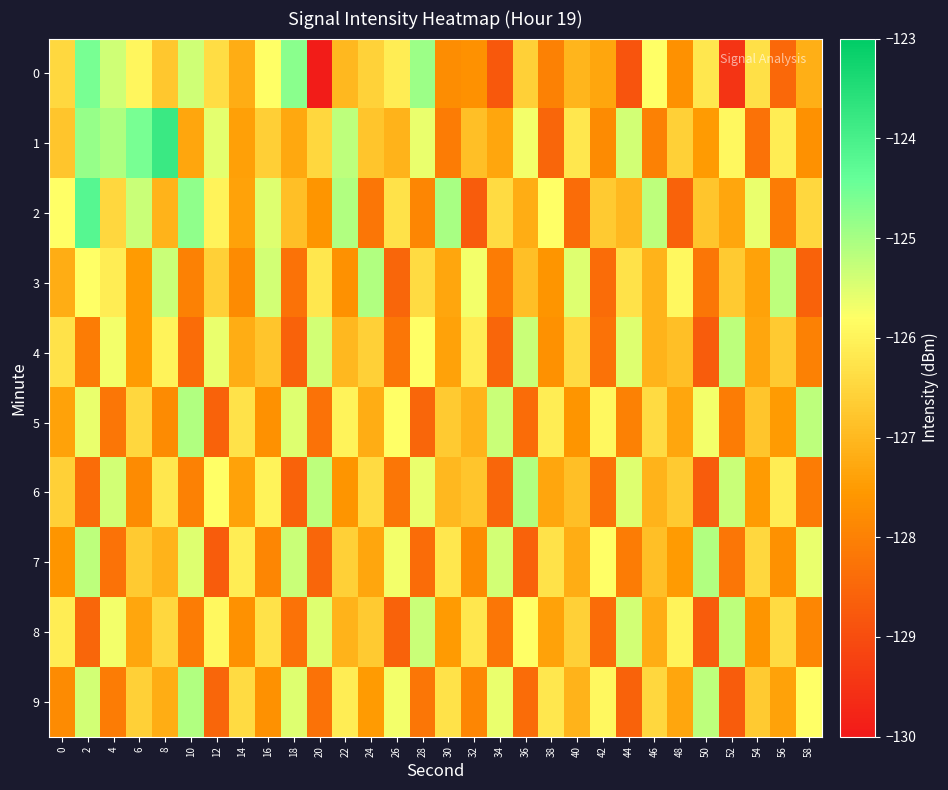

Reading left to right, transcribe all the data shown in this chart.

0: 0=-126.5	2=-124.6	4=-125.4	6=-125.9	8=-126.7	10=-125.4	12=-126.4	14=-127.2	16=-125.8	18=-124.7	20=-129.9	22=-127.0	24=-126.6	26=-126.1	28=-124.9	30=-127.8	32=-127.7	34=-128.8	36=-126.6	38=-128.0	40=-127.1	42=-127.3	44=-128.9	46=-125.8	48=-127.7	50=-126.2	52=-129.5	54=-126.3	56=-128.5	58=-127.2
1: 0=-126.8	2=-124.9	4=-125.1	6=-124.6	8=-123.8	10=-127.3	12=-125.6	14=-127.4	16=-126.6	18=-127.3	20=-126.5	22=-125.2	24=-126.8	26=-127.1	28=-125.6	30=-128.1	32=-126.9	34=-127.3	36=-125.7	38=-128.5	40=-126.2	42=-127.8	44=-125.4	46=-128.0	48=-126.6	50=-127.5	52=-125.9	54=-128.3	56=-126.1	58=-127.7
2: 0=-125.8	2=-124.2	4=-126.5	6=-125.3	8=-127.1	10=-124.8	12=-126.0	14=-127.4	16=-125.5	18=-126.9	20=-127.6	22=-125.1	24=-128.2	26=-126.3	28=-127.9	30=-125.0	32=-128.7	34=-126.4	36=-127.2	38=-125.8	40=-128.4	42=-126.7	44=-127.0	46=-125.2	48=-128.6	50=-126.8	52=-127.3	54=-125.6	56=-128.1	58=-126.5
3: 0=-127.2	2=-125.8	4=-126.1	6=-127.5	8=-125.3	10=-128.0	12=-126.6	14=-127.8	16=-125.4	18=-128.3	20=-126.2	22=-127.7	24=-125.1	26=-128.5	28=-126.4	30=-127.3	32=-125.7	34=-128.1	36=-126.9	38=-127.6	40=-125.5	42=-128.4	44=-126.3	46=-127.1	48=-125.9	50=-128.2	52=-126.7	54=-127.4	56=-125.2	58=-128.6
4: 0=-126.3	2=-128.1	4=-125.7	6=-127.5	8=-126.0	10=-128.4	12=-125.6	14=-127.2	16=-126.8	18=-128.6	20=-125.4	22=-127.0	24=-126.6	26=-128.2	28=-125.8	30=-127.4	32=-126.1	34=-128.5	36=-125.3	38=-127.7	40=-126.4	42=-128.3	44=-125.5	46=-127.1	48=-126.9	50=-128.7	52=-125.2	54=-127.3	56=-126.7	58=-128.0
5: 0=-127.4	2=-125.6	4=-128.2	6=-126.5	8=-127.8	10=-125.1	12=-128.6	14=-126.3	16=-127.7	18=-125.5	20=-128.3	22=-126.0	24=-127.2	26=-125.8	28=-128.5	30=-126.7	32=-127.1	34=-125.3	36=-128.4	38=-126.1	40=-127.6	42=-125.9	44=-128.0	46=-126.4	48=-127.3	50=-125.7	52=-128.1	54=-126.8	56=-127.5	58=-125.2
6: 0=-126.6	2=-128.4	4=-125.4	6=-127.8	8=-126.2	10=-128.0	12=-125.8	14=-127.4	16=-126.0	18=-128.6	20=-125.2	22=-127.6	24=-126.4	26=-128.2	28=-125.6	30=-127.0	32=-126.8	34=-128.5	36=-125.1	38=-127.3	40=-126.9	42=-128.3	44=-125.5	46=-127.1	48=-126.7	50=-128.7	52=-125.3	54=-127.5	56=-126.1	58=-128.1
7: 0=-127.6	2=-125.2	4=-128.3	6=-126.7	8=-127.1	10=-125.5	12=-128.7	14=-126.1	16=-127.9	18=-125.3	20=-128.5	22=-126.6	24=-127.3	26=-125.7	28=-128.4	30=-126.2	32=-127.8	34=-125.4	36=-128.6	38=-126.3	40=-127.2	42=-125.8	44=-128.1	46=-126.9	48=-127.5	50=-125.1	52=-128.2	54=-126.5	56=-127.7	58=-125.6
8: 0=-126.1	2=-128.5	4=-125.7	6=-127.3	8=-126.5	10=-128.1	12=-125.9	14=-127.7	16=-126.3	18=-128.3	20=-125.5	22=-127.1	24=-126.7	26=-128.6	28=-125.3	30=-127.5	32=-126.2	34=-128.2	36=-125.8	38=-127.4	40=-126.6	42=-128.4	44=-125.4	46=-127.2	48=-126.0	50=-128.7	52=-125.2	54=-127.6	56=-126.4	58=-127.9
9: 0=-127.8	2=-125.4	4=-128.1	6=-126.6	8=-127.2	10=-125.1	12=-128.5	14=-126.4	16=-127.7	18=-125.5	20=-128.3	22=-126.1	24=-127.5	26=-125.7	28=-128.2	30=-126.3	32=-127.9	34=-125.6	36=-128.4	38=-126.2	40=-127.1	42=-125.9	44=-128.6	46=-126.5	48=-127.3	50=-125.2	52=-128.7	54=-126.7	56=-127.4	58=-125.8